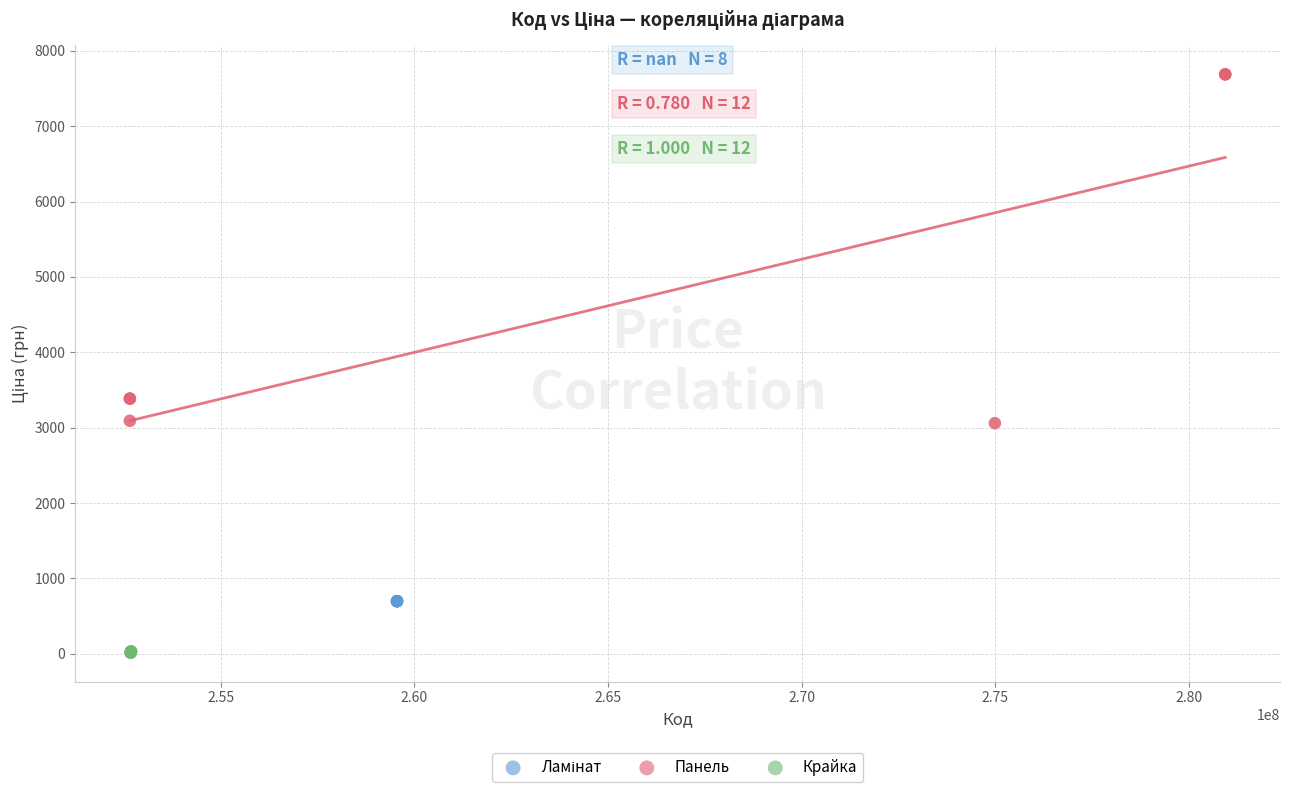

Which series contains the lowest Y value?

Крайка